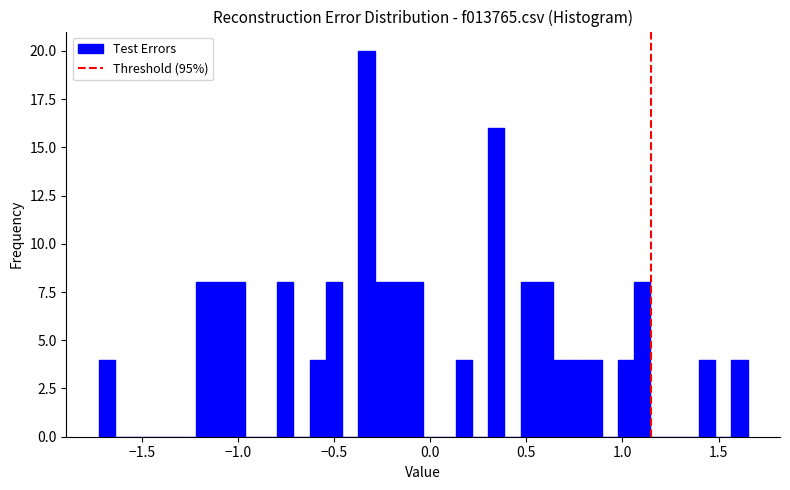

Around what value on the x-axis is the tallest bar? Give the approximate position of its centre, as read against the axis.

-0.35